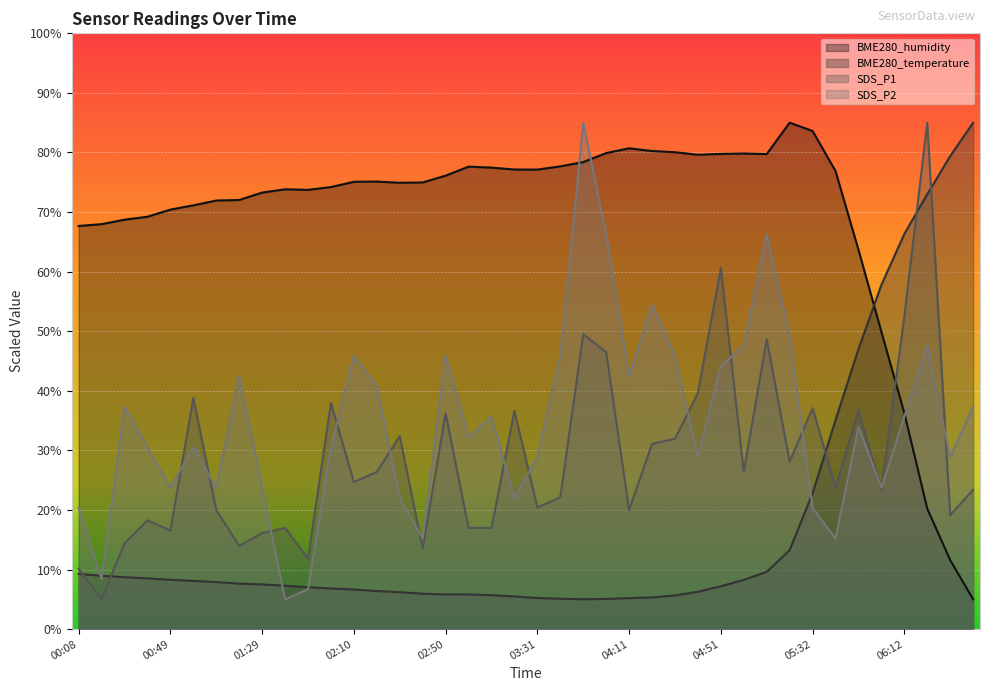

True or false: BME280_temperature has more than 2 points higher than both neighbors.

False